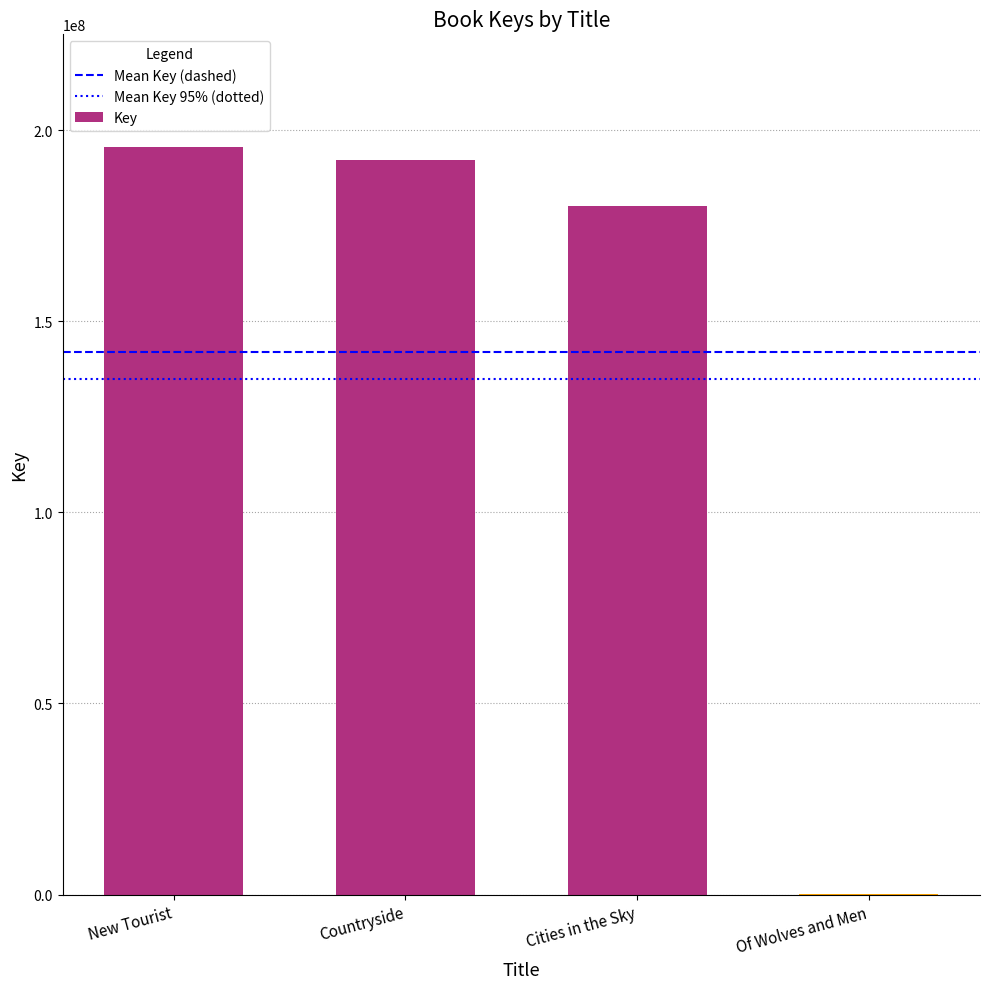

Which has a higher value, Cities in the Sky or Countryside?

Countryside